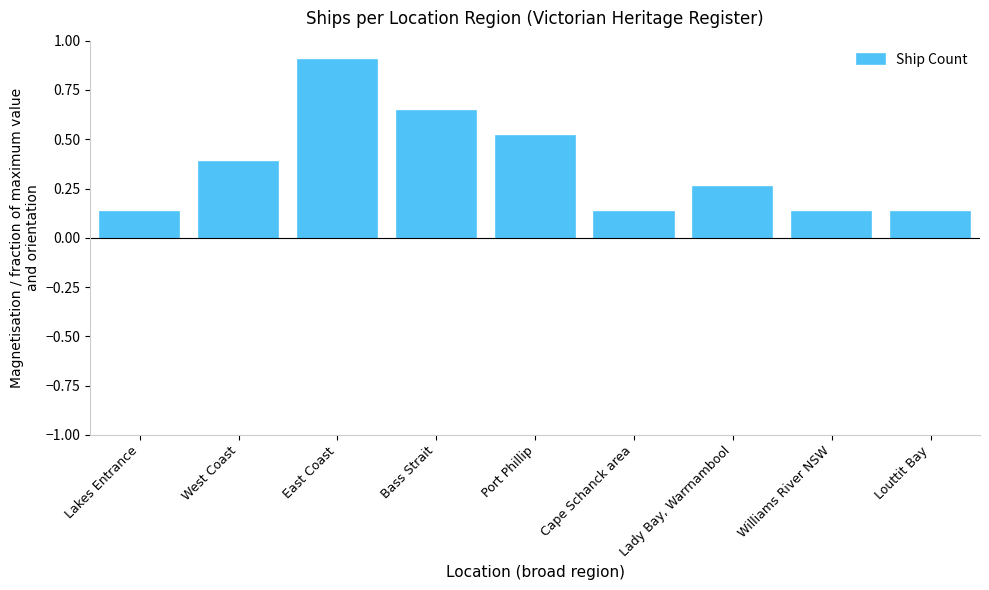

Is it true that the value at Bass Strait is 0.2?

False